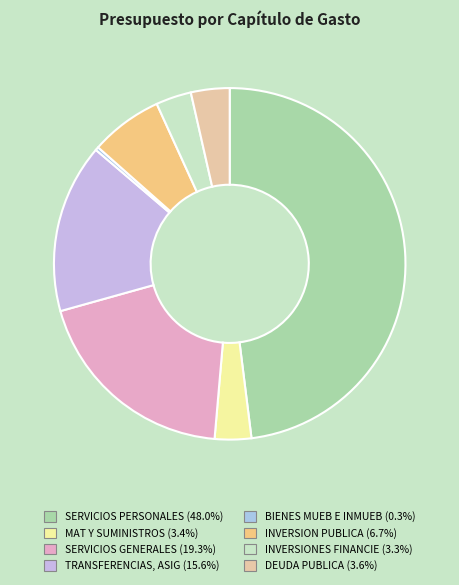

How many slices are in this pie chart?

8